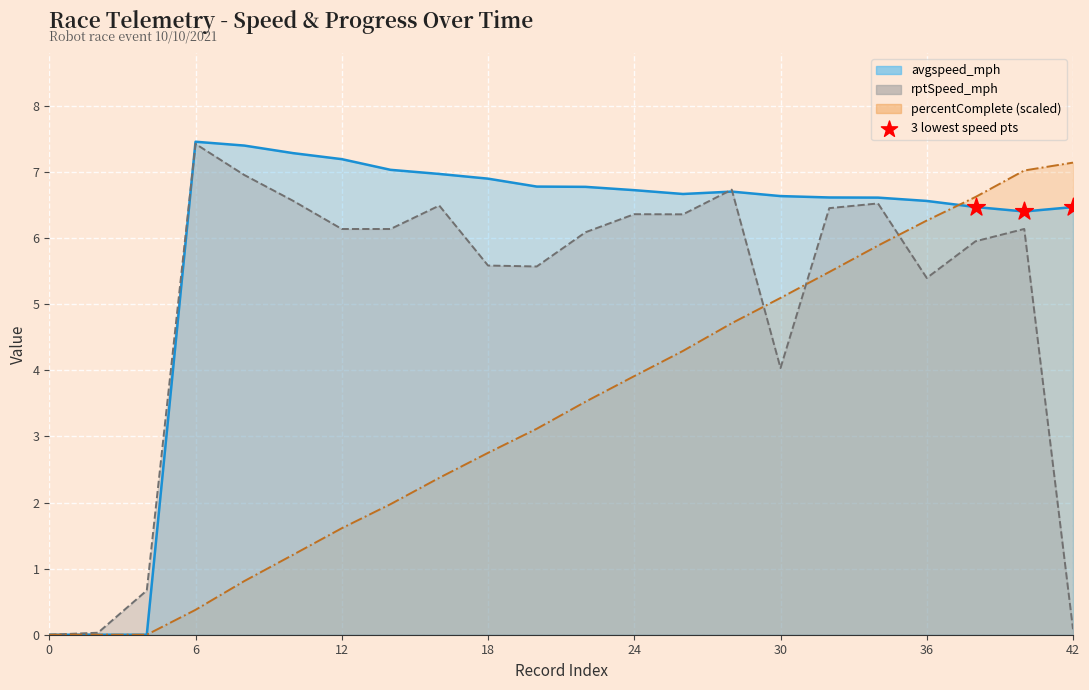

Is the value of percentComplete (scaled) line at 6 greater than the value of avgspeed_mph line at 6?

No